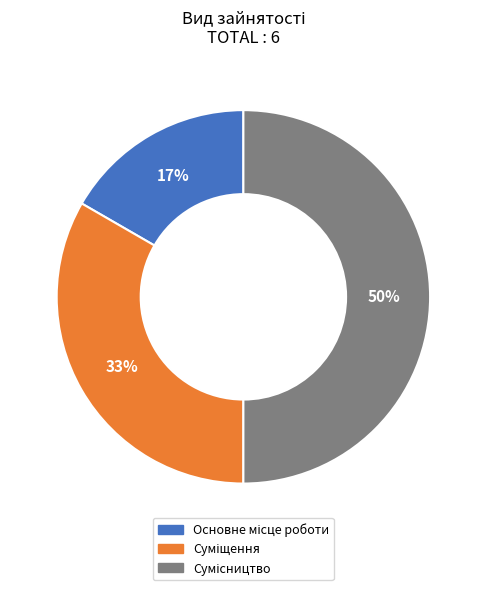

To the nearest percent, what is the difference between the largest and smallest slice percentages?

33%